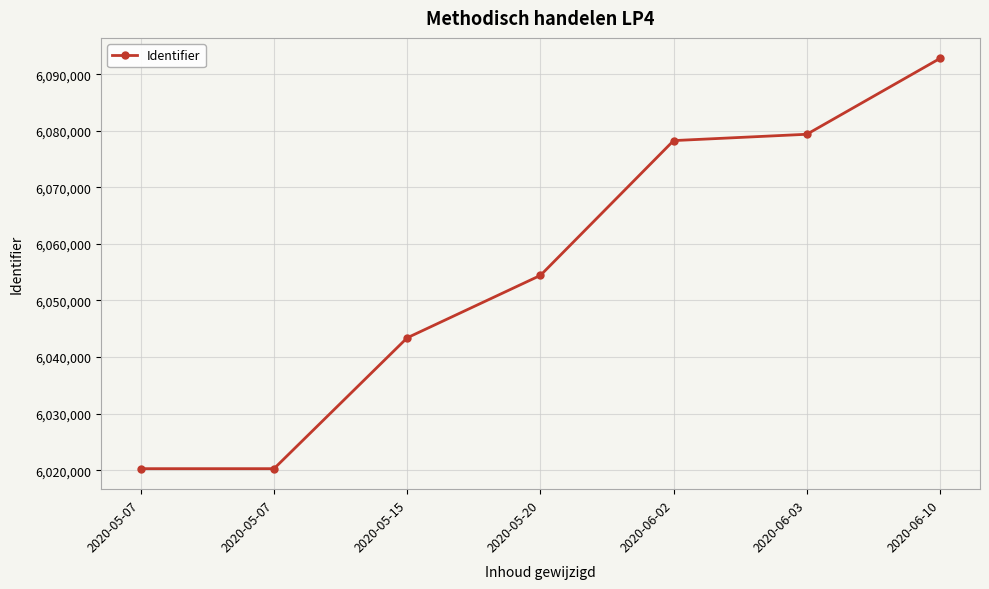

Rank the categories by value from highest to lowest.

2020-06-10, 2020-06-03, 2020-06-02, 2020-05-20, 2020-05-15, 2020-05-07, 2020-05-07